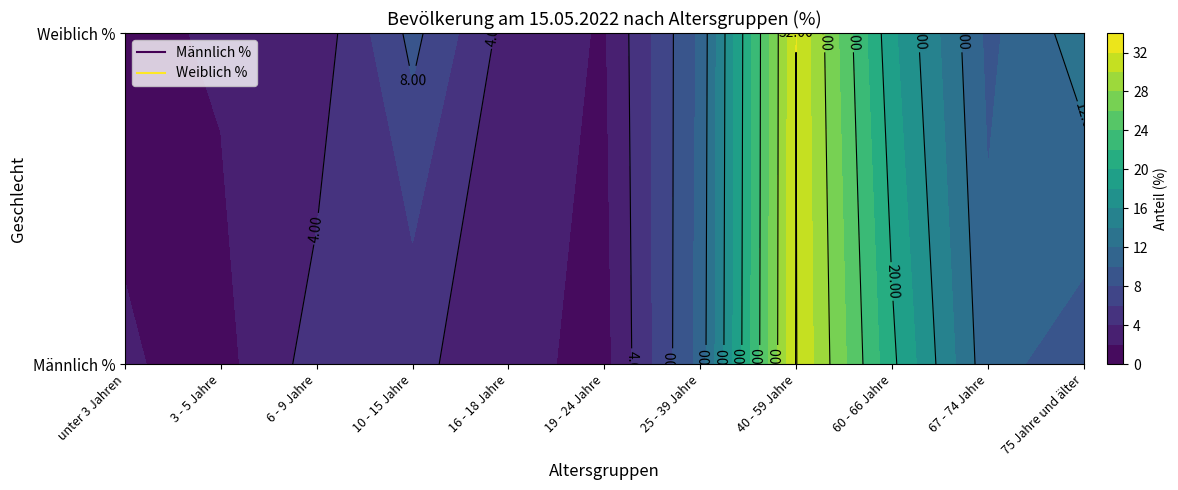

What is the sum of all Männlich % values?

99.8